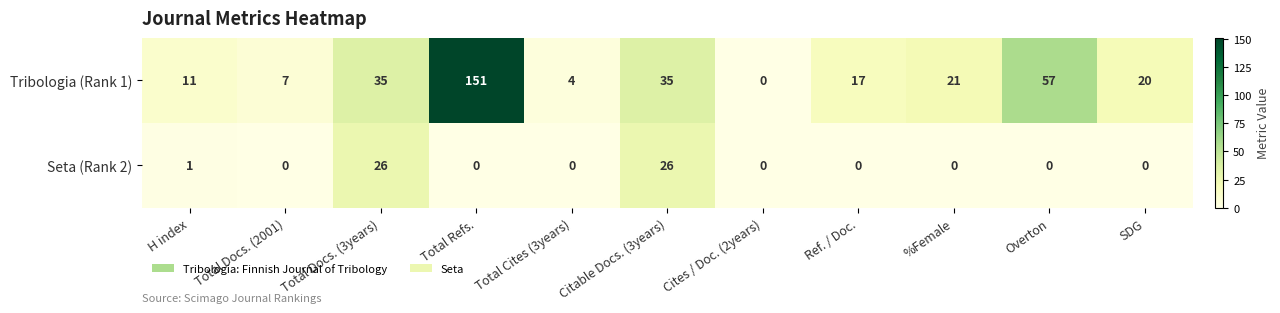

What is the sum of all Seta (Rank 2) values?

53